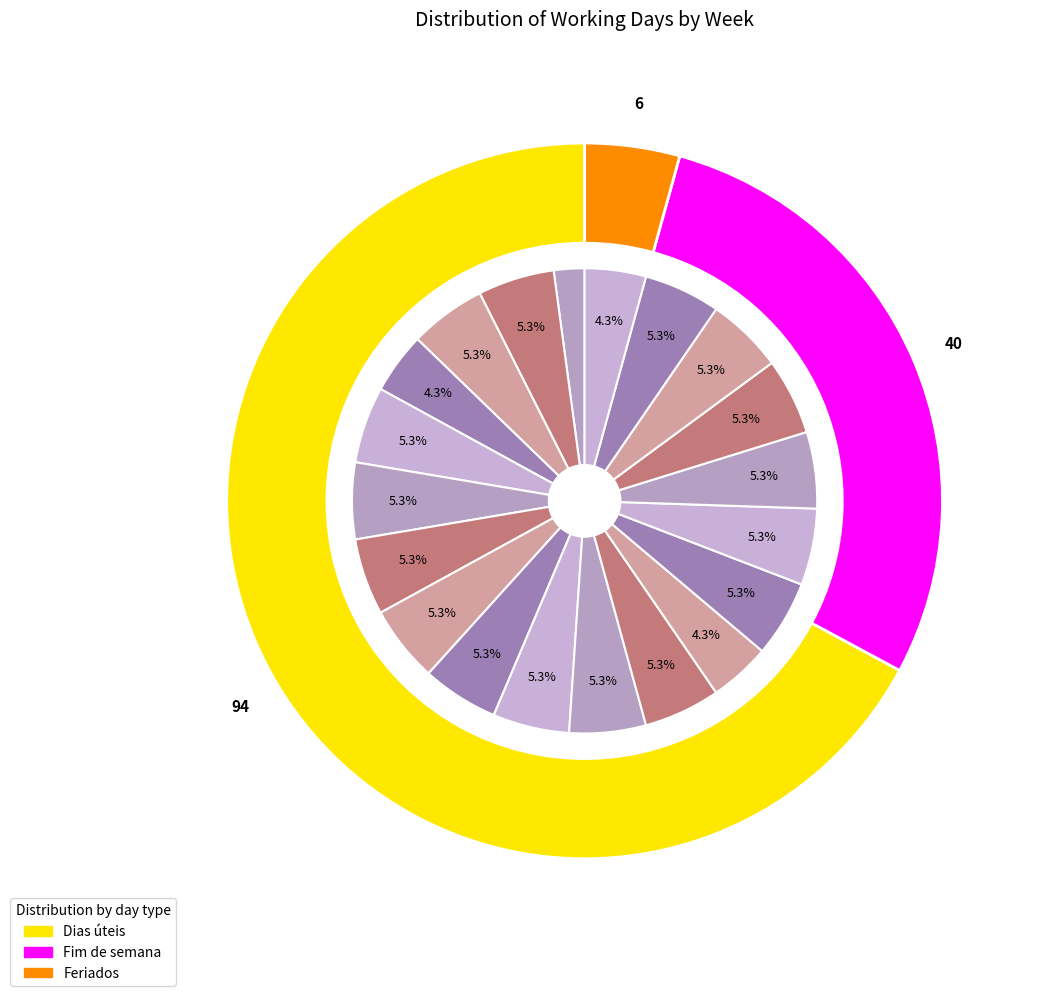

Count the number of slices in the pie.

20